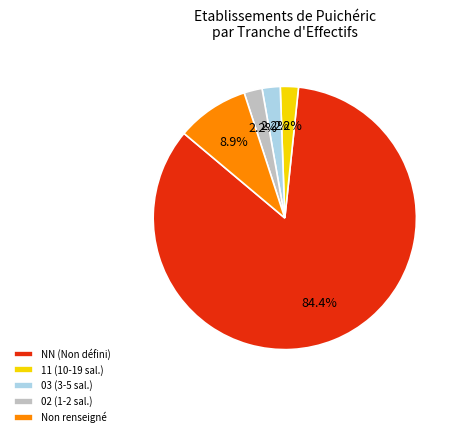

To the nearest percent, what is the average slice percentage?

20%